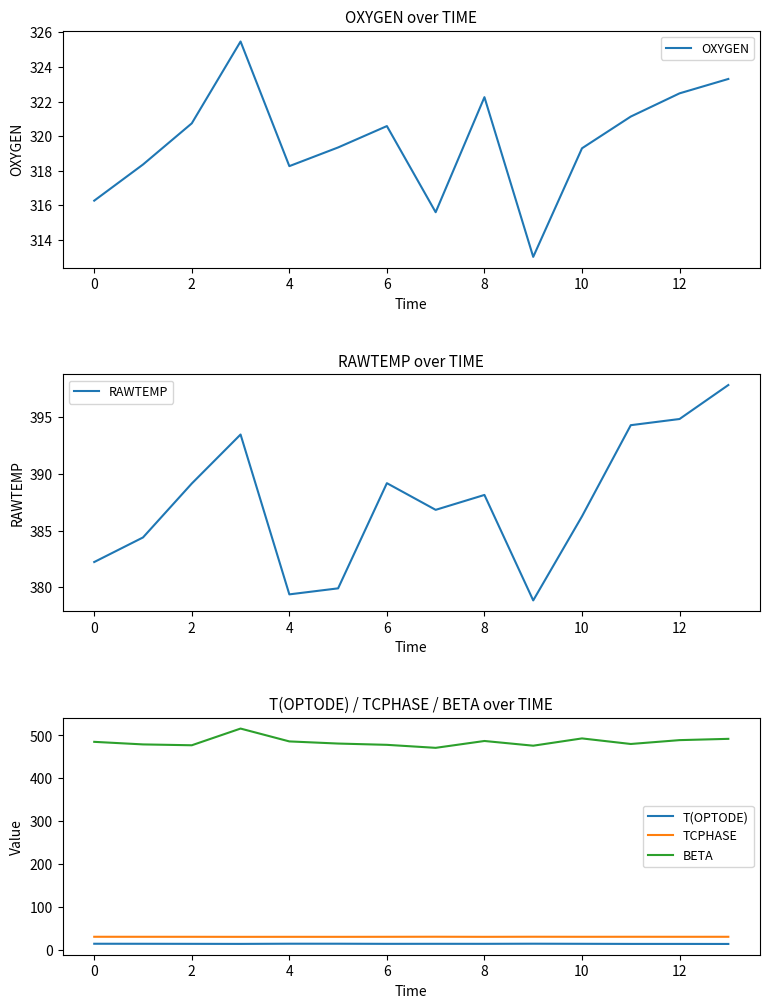

What is the average value of the OXYGEN series?

319.7